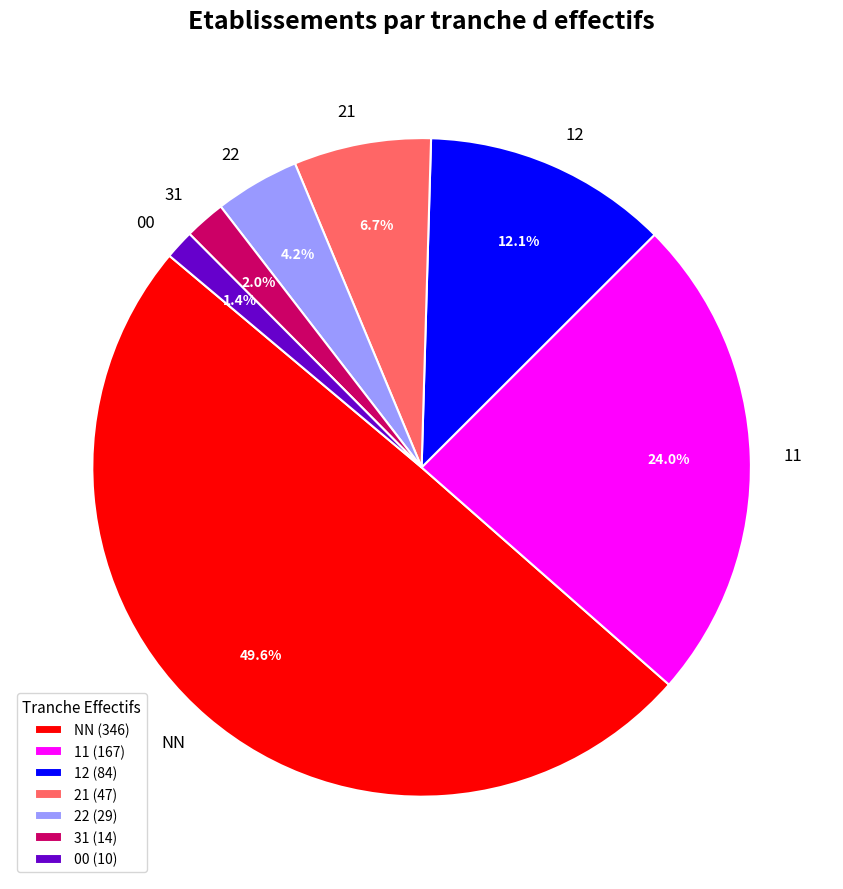

To the nearest percent, what is the difference between the largest and smallest slice percentages?

48%